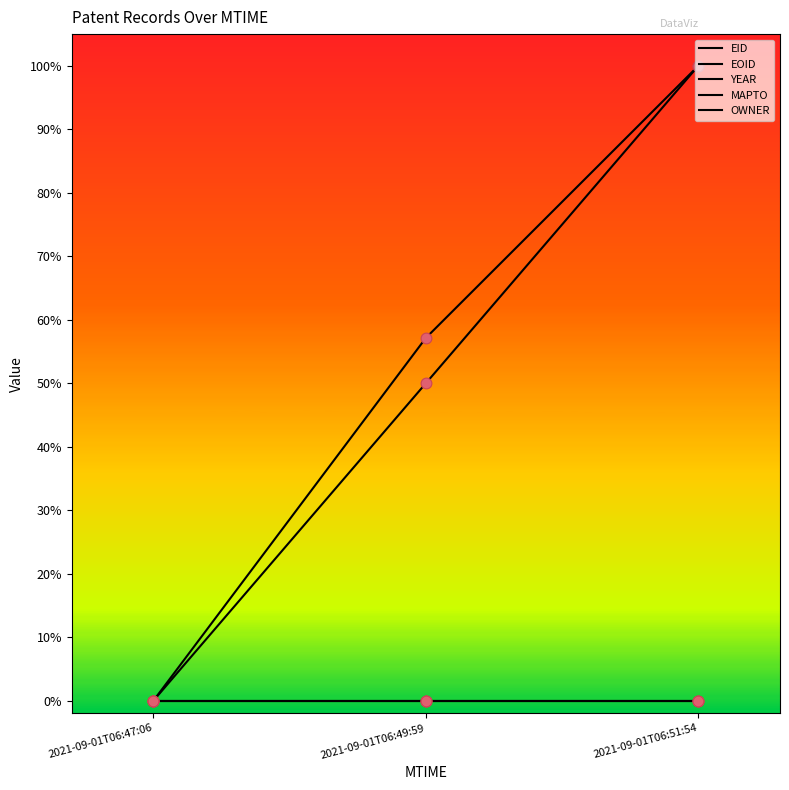

Does the chart have visible grid lines?

No